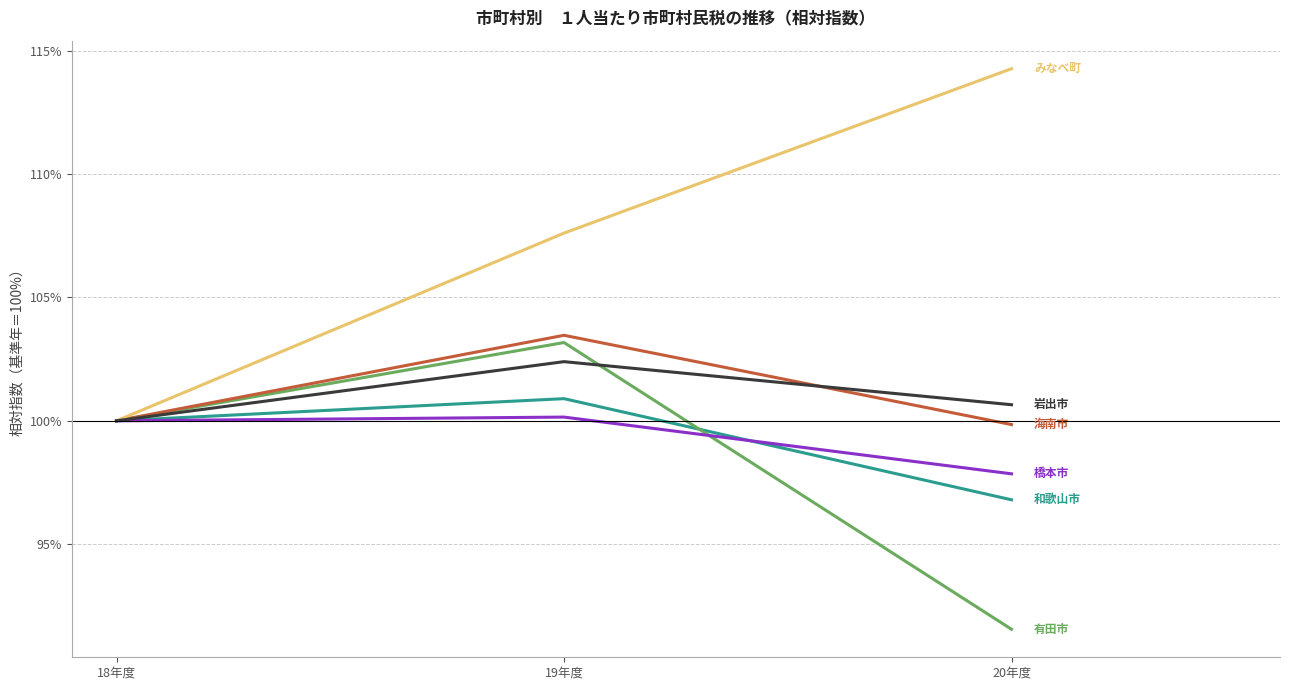

What is the spread (max minus min) of values at 19年度?

7.5